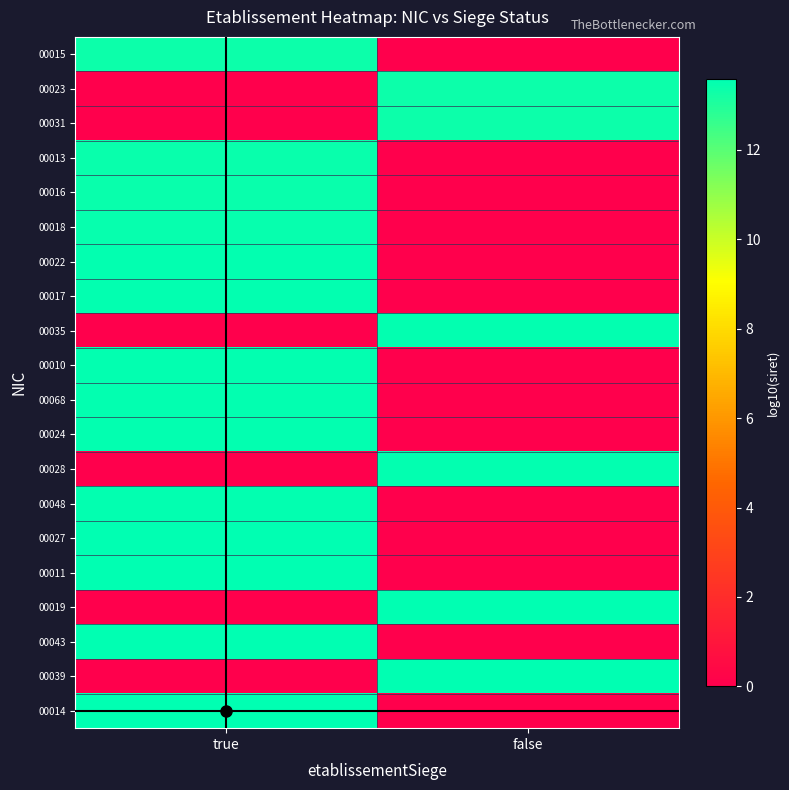

Between false and true, which is larger?

true